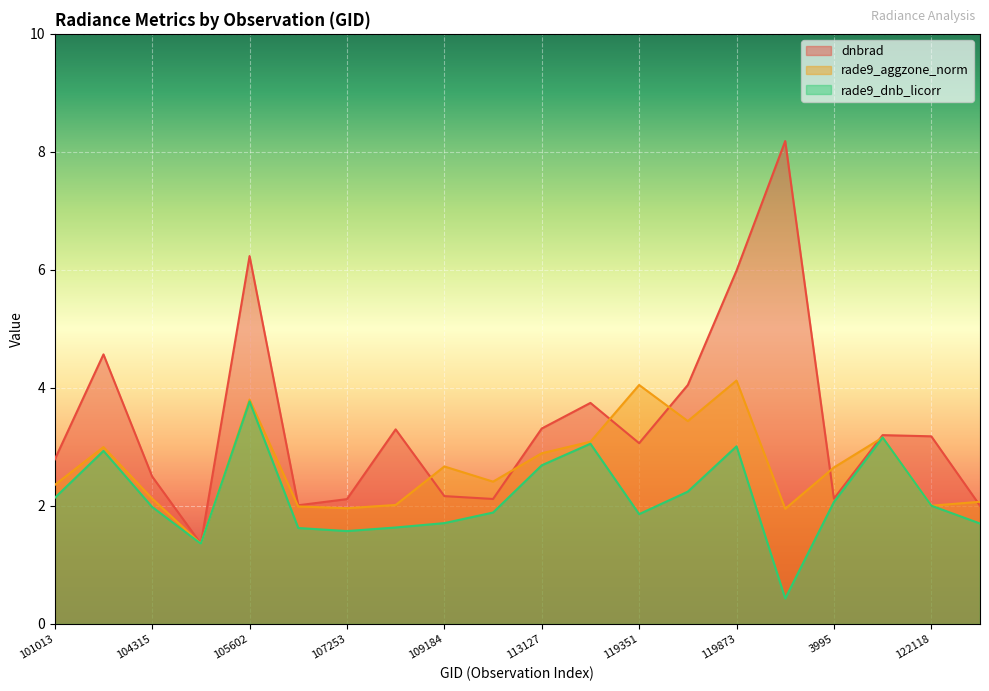

What are all the series names shown in the legend?

dnbrad, rade9_aggzone_norm, rade9_dnb_licorr